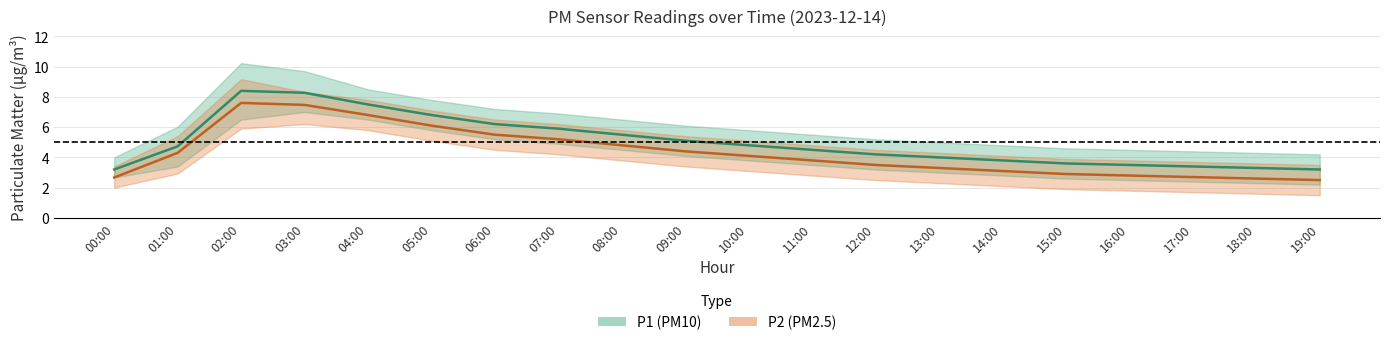

Where is the first local maximum for P2?

02:00